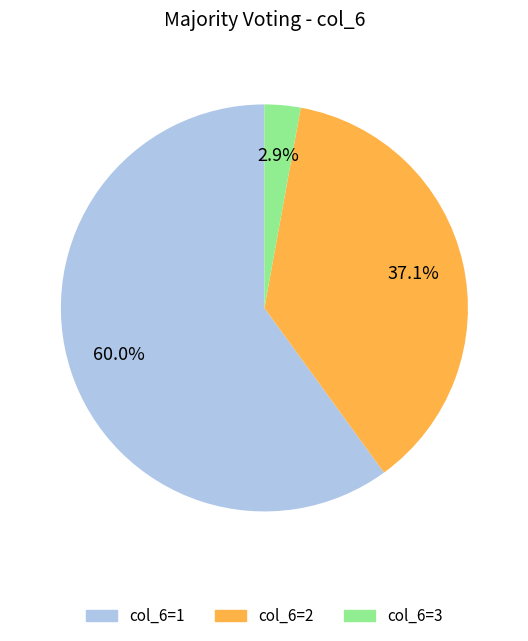

Is there a majority slice in this chart?

Yes